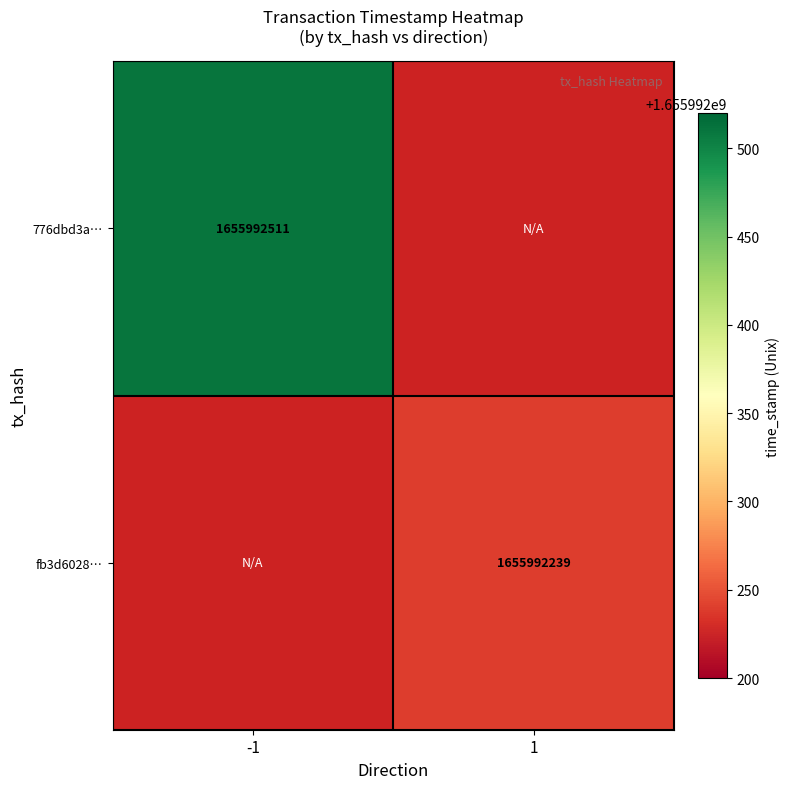

Reading right to left, extract all data points from this chart.

776dbd3a7092fcda62742762a4541cc5f67335e: time_stamp=1655992511	direction=-1
fb3d6028996d442d9520bd35279a364e4c7d006: time_stamp=1655992239	direction=1